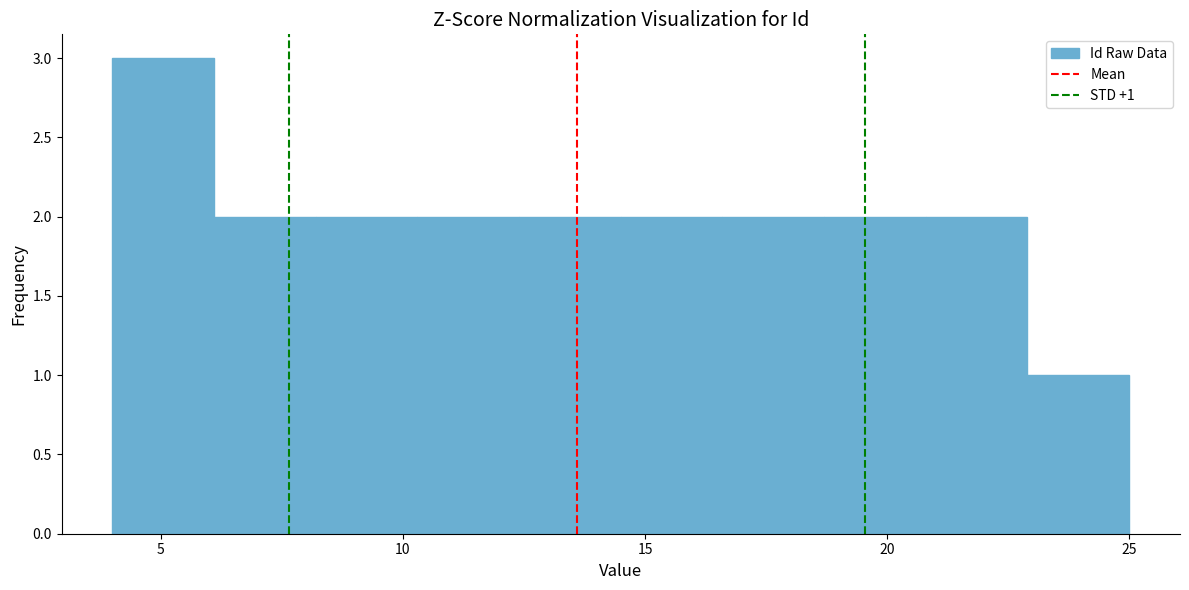

Over which range of the x-axis is the bar tallest?

4.0 to 6.1